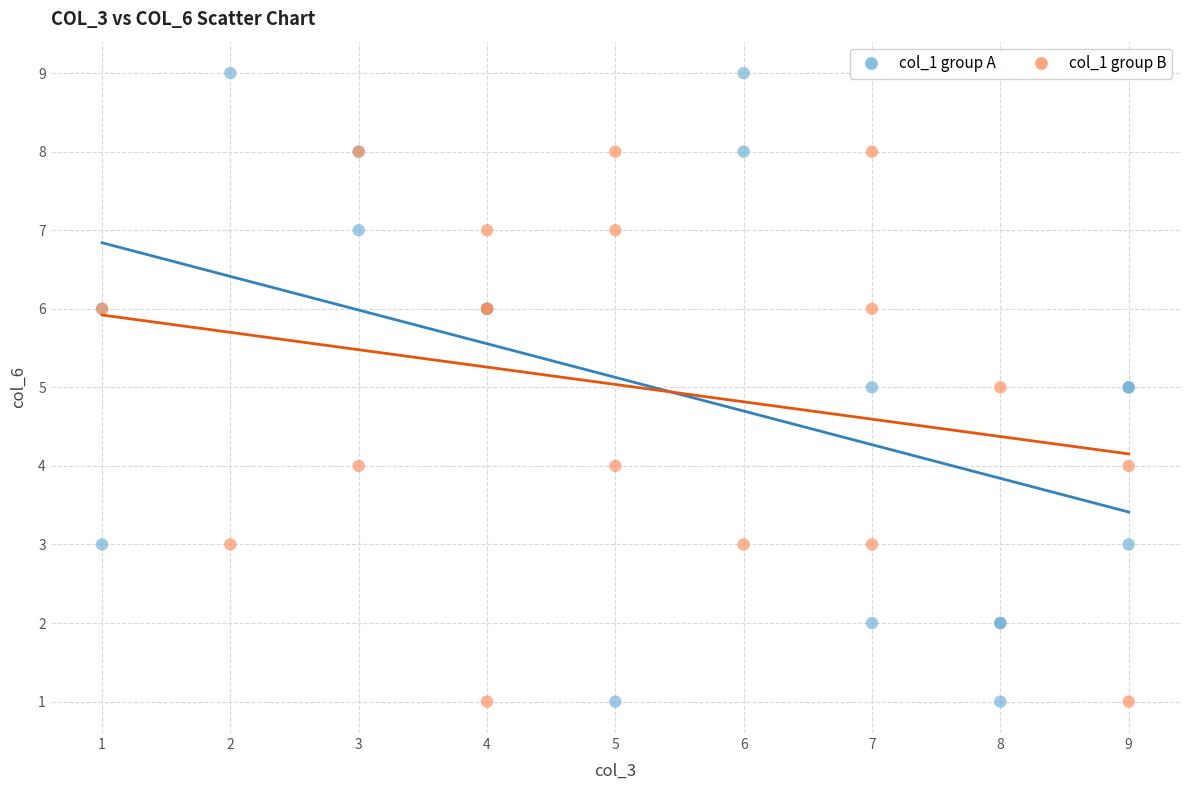

What are all the series names shown in the legend?

col_1 group A, col_1 group B